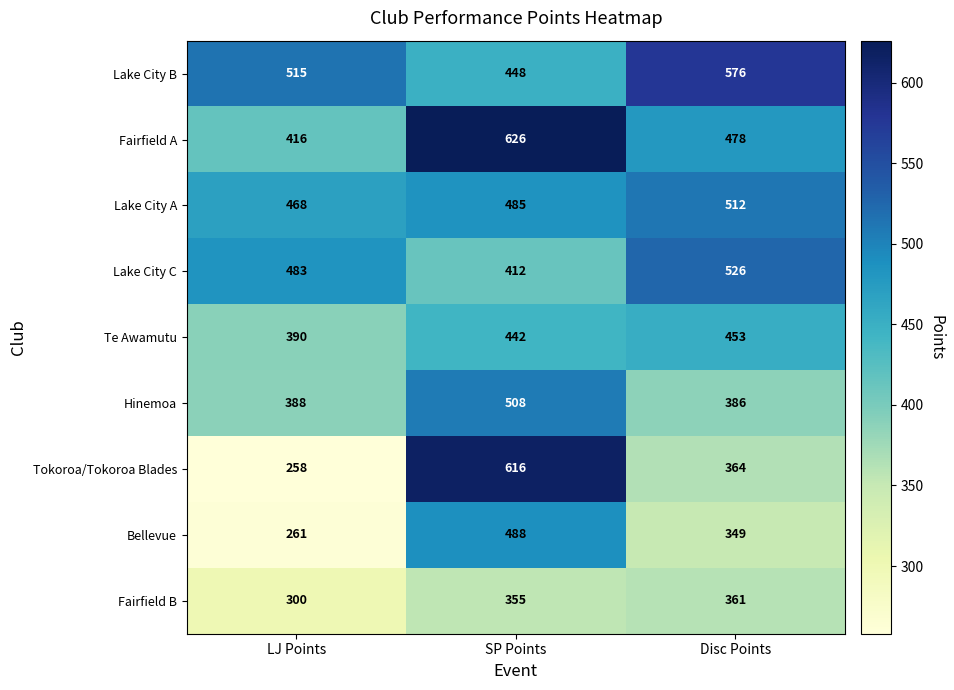

Reading right to left, extract all data points from this chart.

Lake City B: 576	448	515
Fairfield A: 478	626	416
Lake City A: 512	485	468
Lake City C: 526	412	483
Te Awamutu: 453	442	390
Hinemoa: 386	508	388
Tokoroa/Tokoroa Blades: 364	616	258
Bellevue: 349	488	261
Fairfield B: 361	355	300